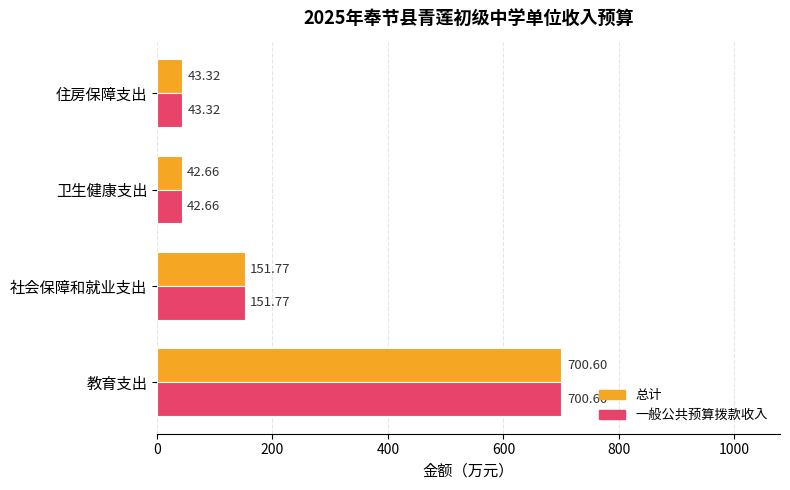

What is the difference between the maximum and minimum values in the 一般公共预算拨款收入 series?

657.9